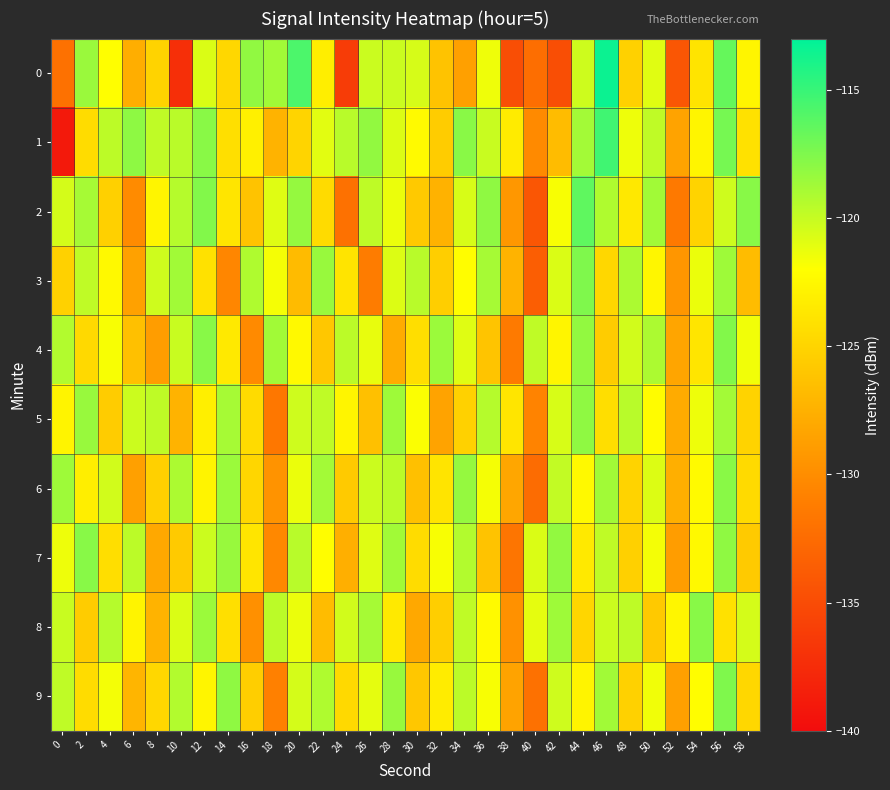

Which series has the largest total across all categories?

1